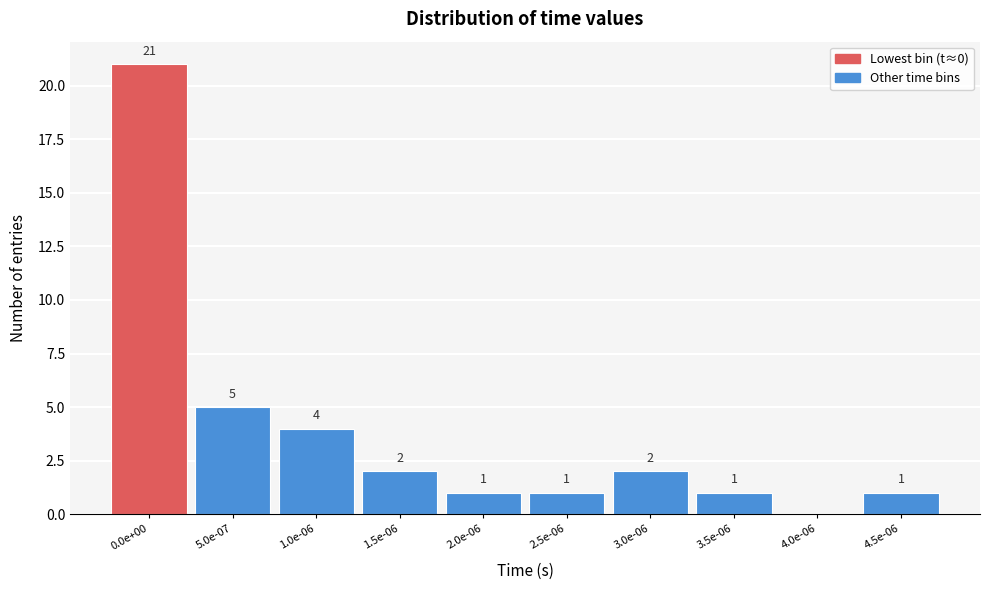

Reading left to right, what are all the values shown in this chart?

0.0e+00=21	5.0e-07=5	1.0e-06=4	1.5e-06=2	2.0e-06=1	2.5e-06=1	3.0e-06=2	3.5e-06=1	4.0e-06=0	4.5e-06=1